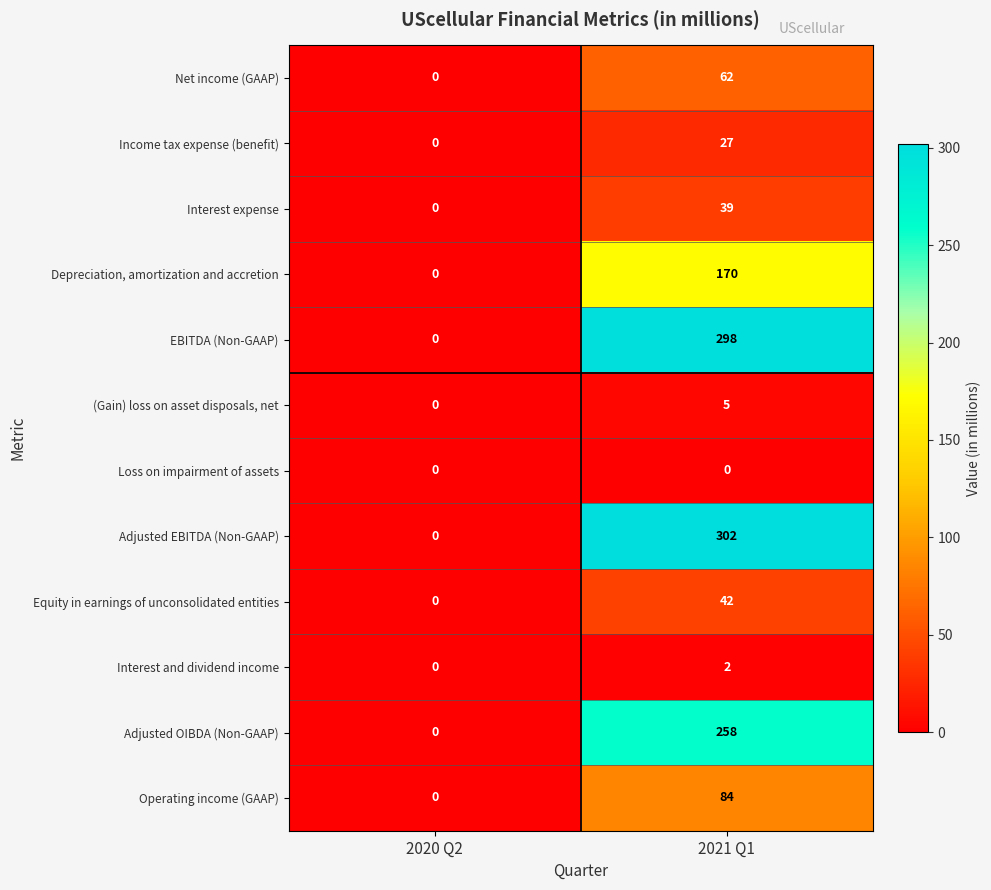

Which series has the largest range (max minus min)?

Adjusted EBITDA (Non-GAAP)